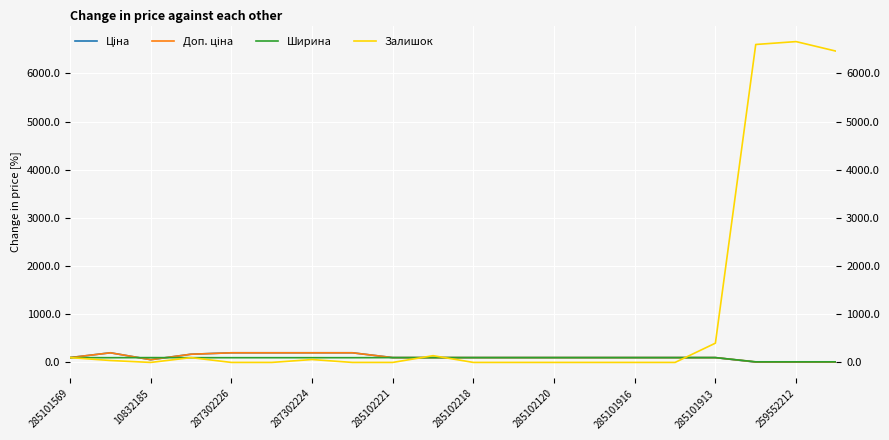

At how many categories does at least one series exceed 4193?

3